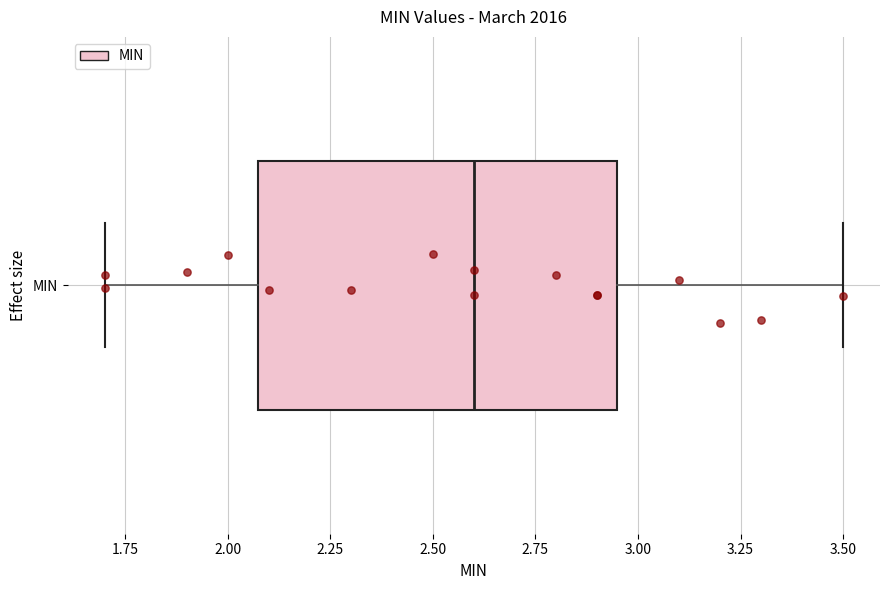

Where does the right whisker of the box for MIN end on the x-axis? The values are not printed on the chart, so give them approximately, as read against the axis.

3.50